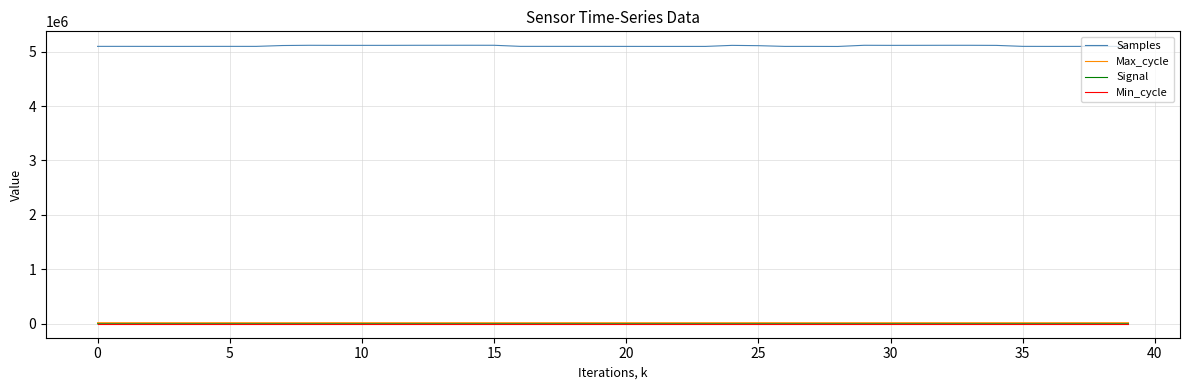

What is the highest value of the Min_cycle series?

28